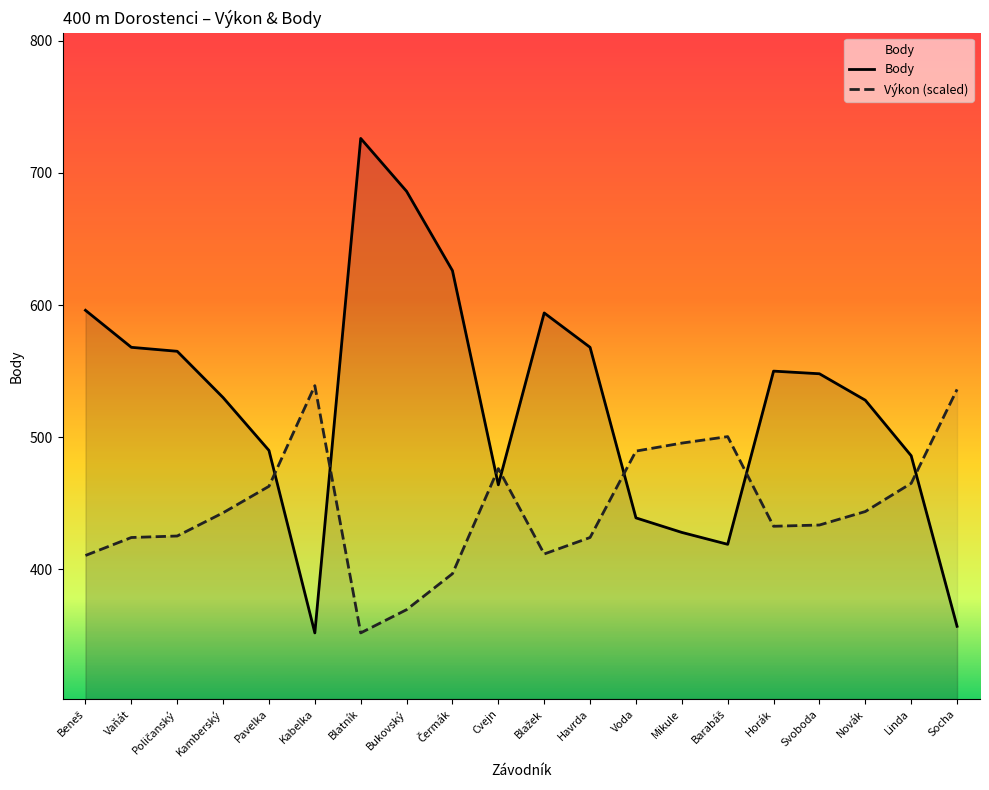

Where is Body nearest to the value 539?

Kamberský